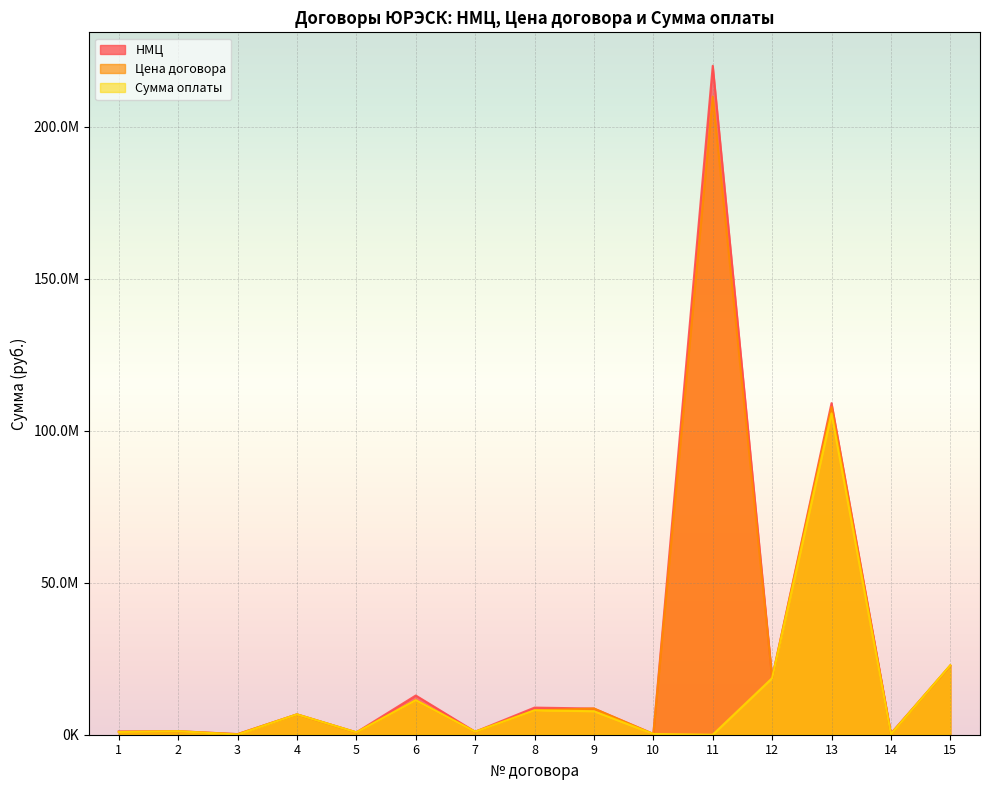

The Цена договора series shows 1469724.1 at 1. True or false?

False